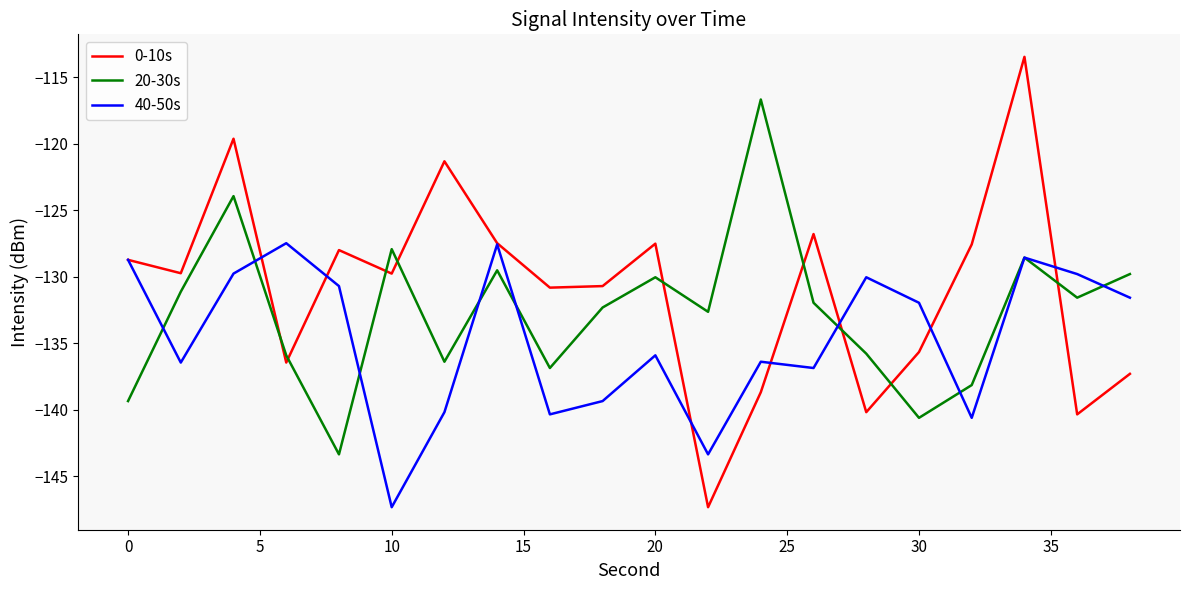

True or false: 0-10s and 20-30s intersect in this chart.

True